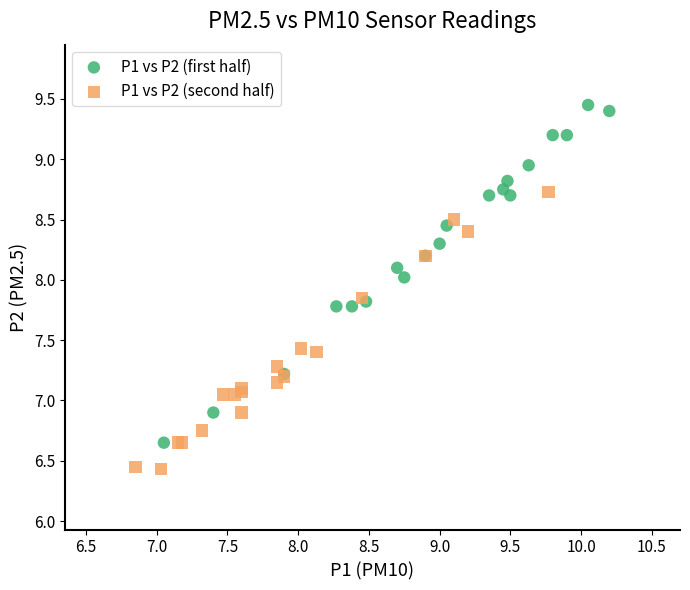

Which series contains the lowest Y value?

P1 vs P2 (second half)